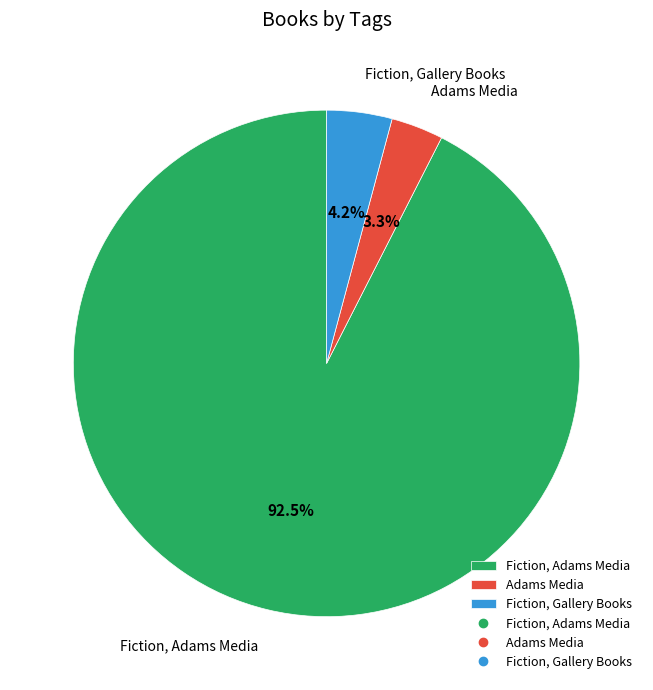

To the nearest percent, what is the difference between the largest and smallest slice percentages?

89%